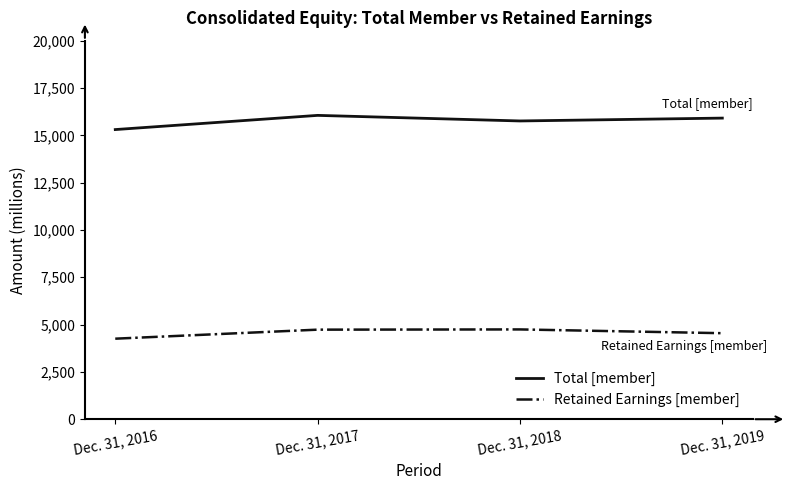

Does the chart have visible grid lines?

No